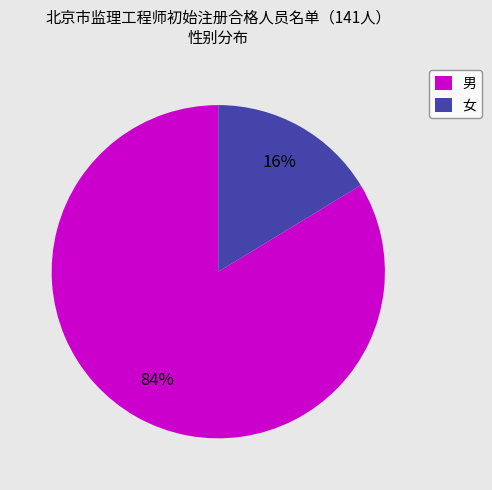

Combined, do 男 and 女 account for over 50%?

Yes